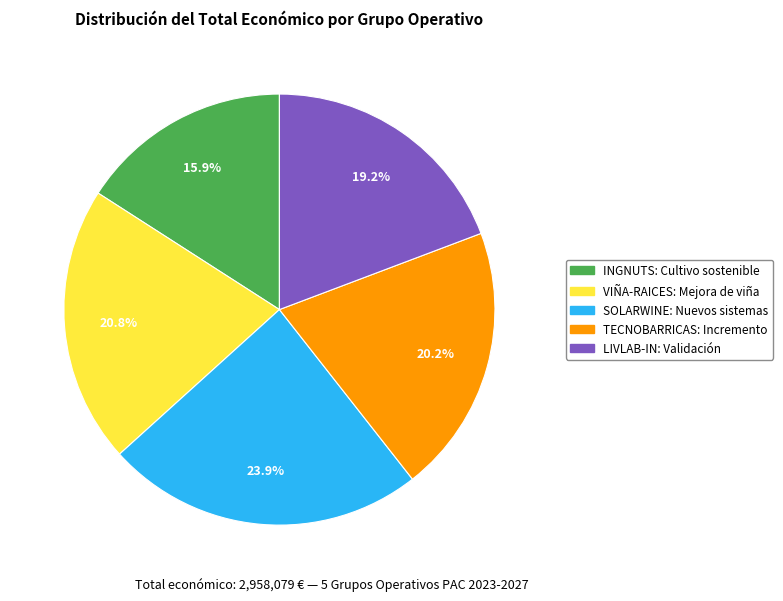

Approximately how many times larger is the value at SOLARWINE: Nuevos sistemas compared to TECNOBARRICAS: Incremento?

1.2